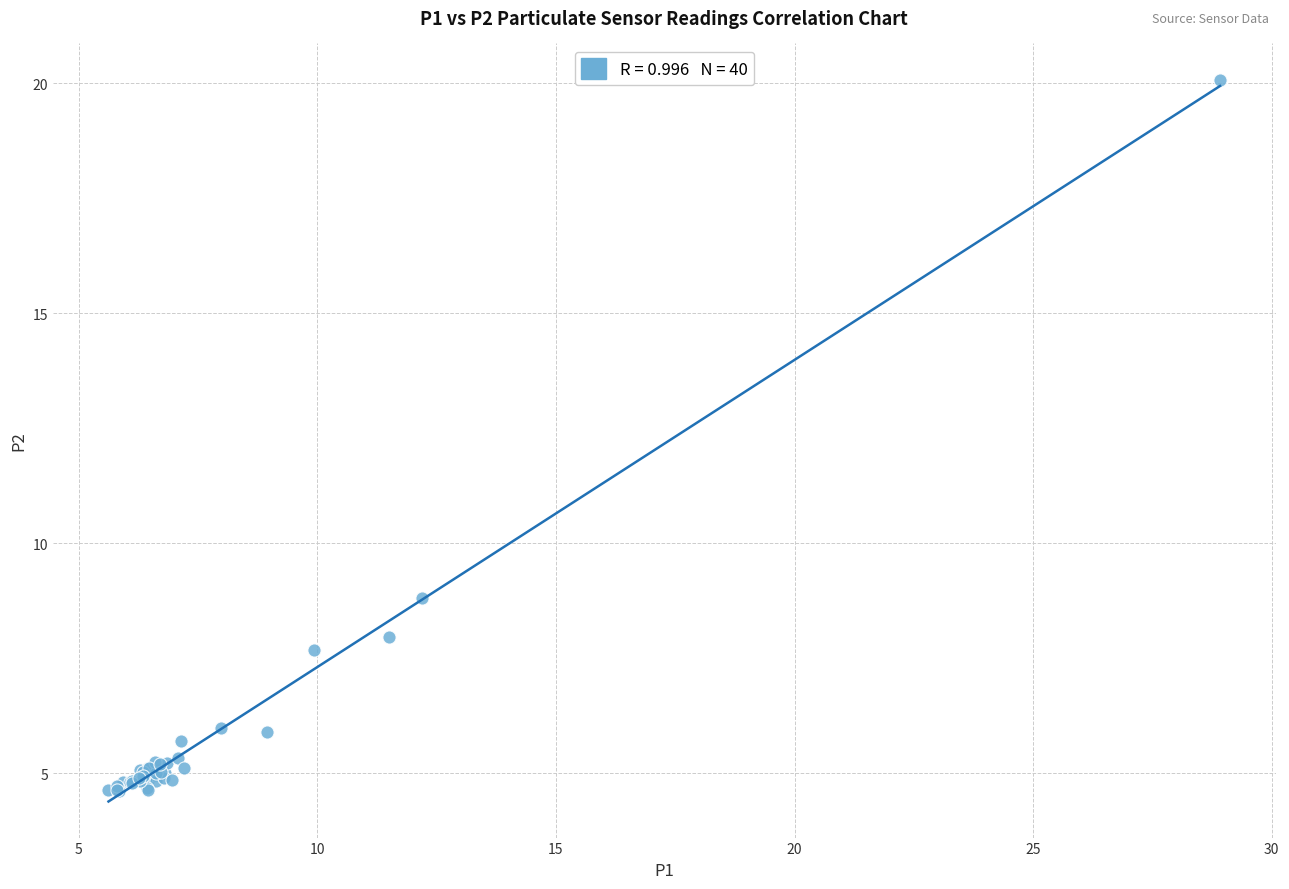

What Y value in the scatter plot is closest to 12?

8.8